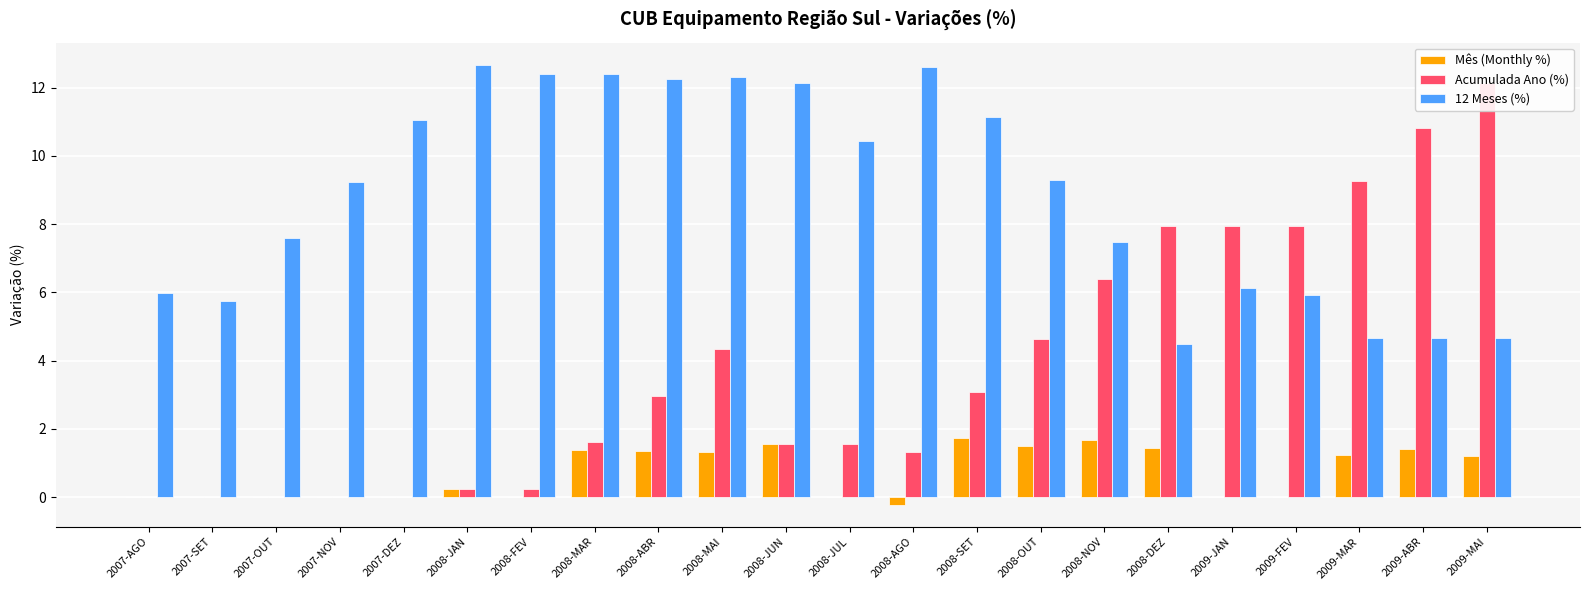

Reading left to right, extract all data points from this chart.

Mês (Monthly %): 2007-AGO=0.0	2007-SET=0.0	2007-OUT=0.0	2007-NOV=0.0	2007-DEZ=0.0	2008-JAN=0.2	2008-FEV=0.0	2008-MAR=1.4	2008-ABR=1.4	2008-MAI=1.3	2008-JUN=1.6	2008-JUL=0.0	2008-AGO=-0.2	2008-SET=1.7	2008-OUT=1.5	2008-NOV=1.7	2008-DEZ=1.4	2009-JAN=0.0	2009-FEV=0.0	2009-MAR=1.2	2009-ABR=1.4	2009-MAI=1.2
Acumulada Ano (%): 2007-AGO=0.0	2007-SET=0.0	2007-OUT=0.0	2007-NOV=0.0	2007-DEZ=0.0	2008-JAN=0.2	2008-FEV=0.2	2008-MAR=1.6	2008-ABR=3.0	2008-MAI=4.3	2008-JUN=1.6	2008-JUL=1.6	2008-AGO=1.3	2008-SET=3.1	2008-OUT=4.6	2008-NOV=6.4	2008-DEZ=8.0	2009-JAN=8.0	2009-FEV=8.0	2009-MAR=9.3	2009-ABR=10.8	2009-MAI=12.1
12 Meses (%): 2007-AGO=6.0	2007-SET=5.8	2007-OUT=7.6	2007-NOV=9.2	2007-DEZ=11.1	2008-JAN=12.7	2008-FEV=12.4	2008-MAR=12.4	2008-ABR=12.2	2008-MAI=12.3	2008-JUN=12.1	2008-JUL=10.4	2008-AGO=12.6	2008-SET=11.1	2008-OUT=9.3	2008-NOV=7.5	2008-DEZ=4.5	2009-JAN=6.1	2009-FEV=5.9	2009-MAR=4.7	2009-ABR=4.7	2009-MAI=4.7